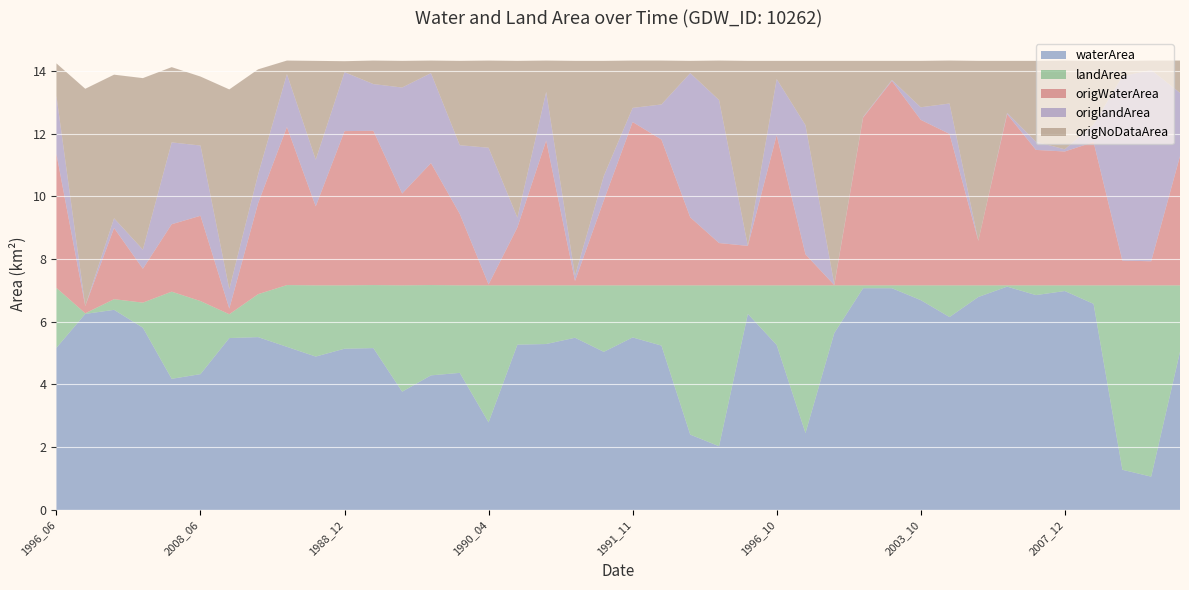

Reading left to right, list all the values displayed in this chart.

waterArea: 5.2	6.2	6.4	5.8	4.2	4.3	5.5	5.5	5.2	4.9	5.1	5.2	3.8	4.3	4.4	2.8	5.3	5.3	5.5	5.0	5.5	5.2	2.4	2.0	6.2	5.3	2.5	5.6	7.1	7.1	6.7	6.2	6.8	7.1	6.8	7.0	6.6	1.3	1.1	5.0
landArea: 1.9	0.0	0.3	0.8	2.8	2.3	0.8	1.4	2.0	2.3	2.0	2.0	3.4	2.9	2.8	4.4	1.9	1.9	1.7	2.1	1.7	1.9	4.8	5.1	0.9	1.9	4.7	1.5	0.1	0.1	0.5	1.0	0.4	0.0	0.3	0.2	0.6	5.9	6.1	2.1
origWaterArea: 4.3	0.2	2.3	1.1	2.1	2.7	0.2	2.9	5.0	2.5	4.9	4.9	2.9	3.9	2.3	0.0	1.9	4.6	0.1	2.7	5.2	4.7	2.2	1.4	1.3	4.8	1.0	0.0	5.3	6.5	5.3	4.8	1.4	5.5	4.3	4.3	4.6	0.8	0.8	4.1
origlandArea: 1.9	0.0	0.3	0.6	2.6	2.2	0.6	0.9	1.7	1.5	1.9	1.5	3.4	2.9	2.2	4.4	0.3	1.6	0.2	0.8	0.5	1.1	4.6	4.6	0.0	1.8	4.1	0.0	0.0	0.0	0.4	1.0	0.0	0.0	0.3	0.1	0.6	5.9	6.1	2.0
origNoDataArea: 1.0	6.9	4.6	5.5	2.4	2.2	6.4	3.4	0.4	3.1	0.3	0.8	0.8	0.4	2.7	2.8	5.0	1.0	6.8	3.7	1.5	1.4	0.4	1.3	5.9	0.6	2.0	7.1	1.8	0.6	1.5	1.4	5.7	1.7	2.6	2.8	2.0	0.5	0.3	1.0